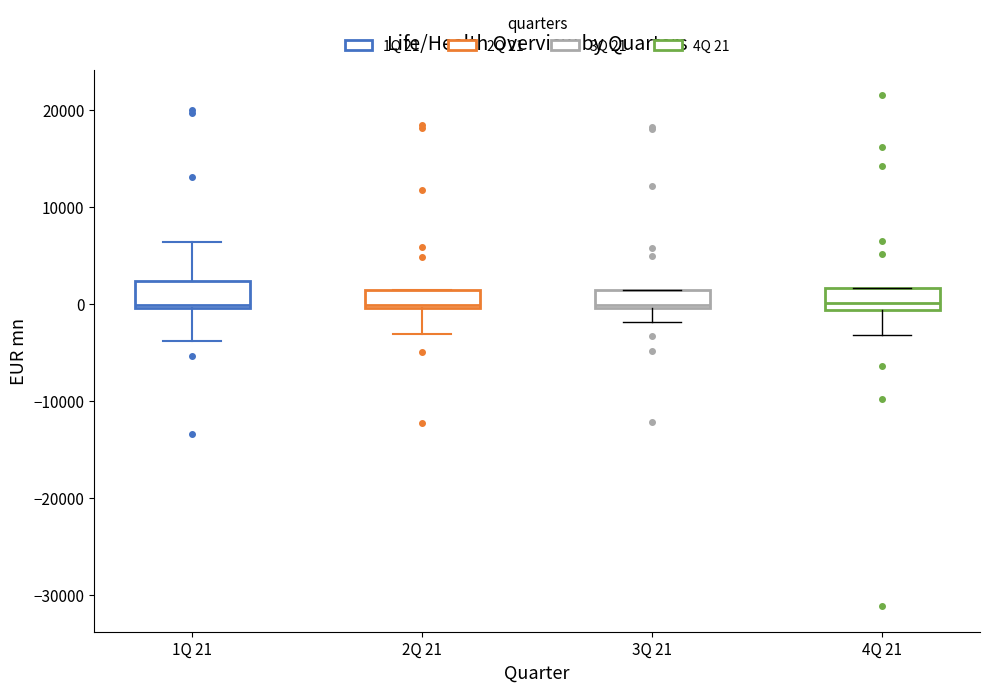

Where is the upper edge of the box for 3Q 21 on the y-axis? The values are not printed on the chart, so give them approximately, as read against the axis.

1000